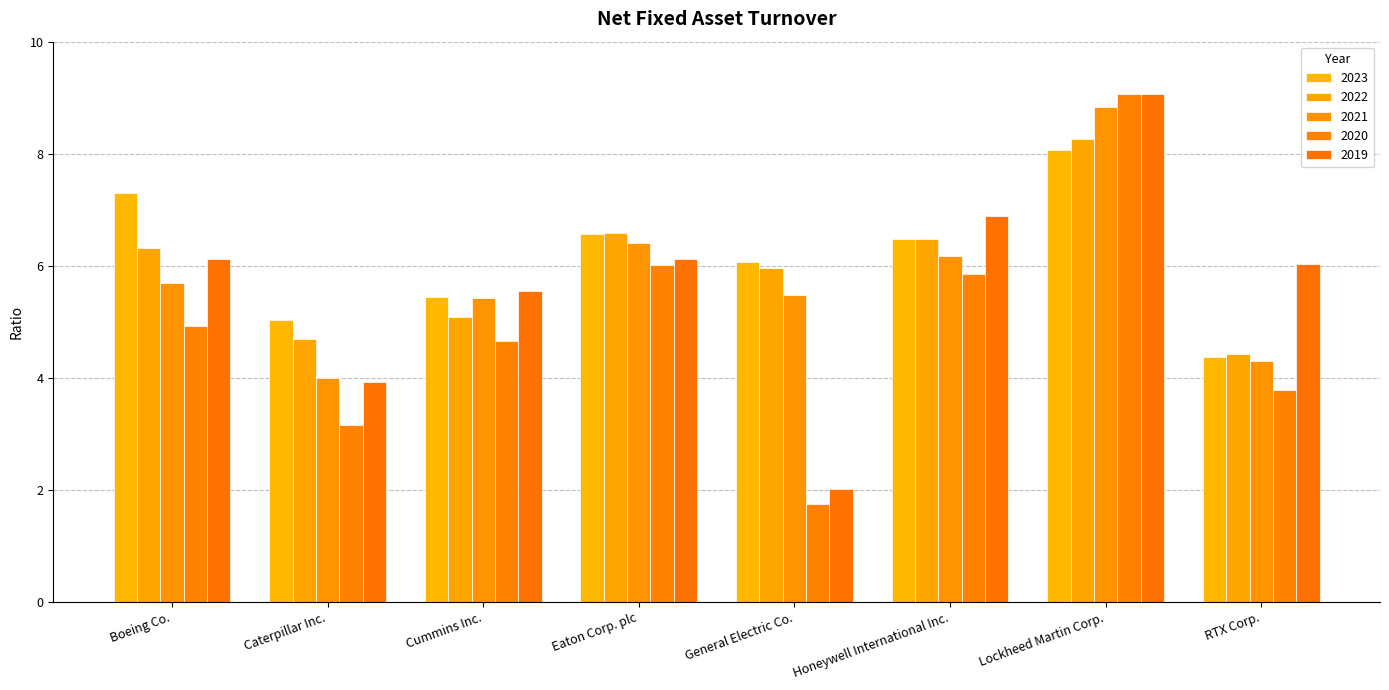

How many values in the 2020 series exceed 4?

5